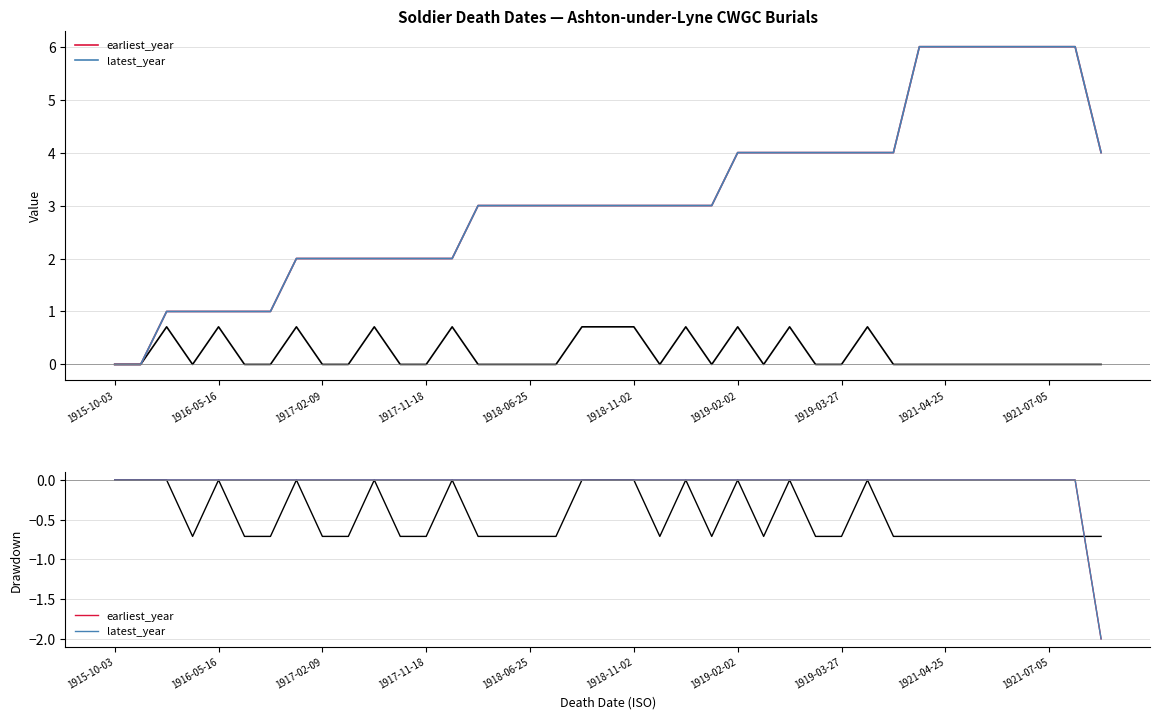

Is this an area chart (filled region under the line)?

No